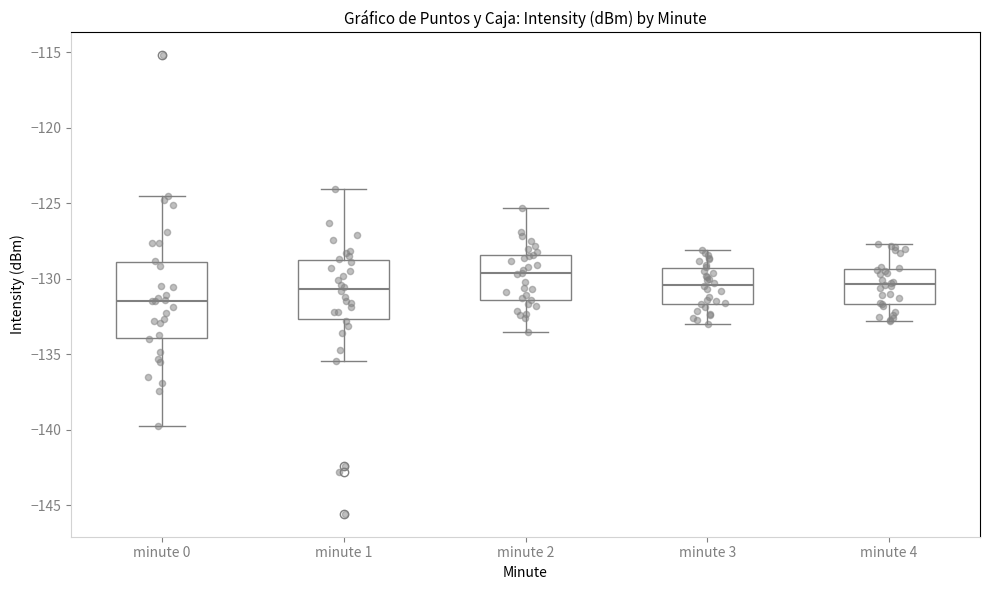

Reading left to right, transcribe this box plot: for each box, give where its median line is, the range the box spans, and where its two whiskers end, as read against the y-axis. The values are not printed on the chart, so give them approximately, as read against the axis.

minute 0: median -131.5, box -134.0 to -129.0, whiskers -139.5 to -124.5
minute 1: median -130.5, box -132.5 to -128.5, whiskers -135.5 to -124.0
minute 2: median -129.5, box -131.5 to -128.5, whiskers -133.5 to -125.5
minute 3: median -130.5, box -131.5 to -129.5, whiskers -133.0 to -128.0
minute 4: median -130.5, box -131.5 to -129.5, whiskers -133.0 to -127.5